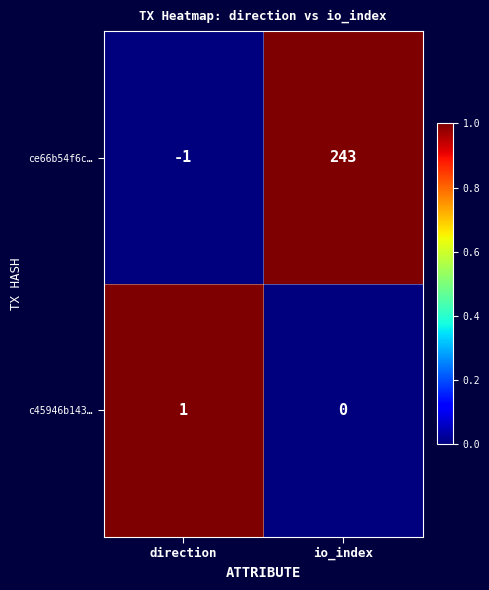

Which label corresponds to the smallest value in the chart?

direction